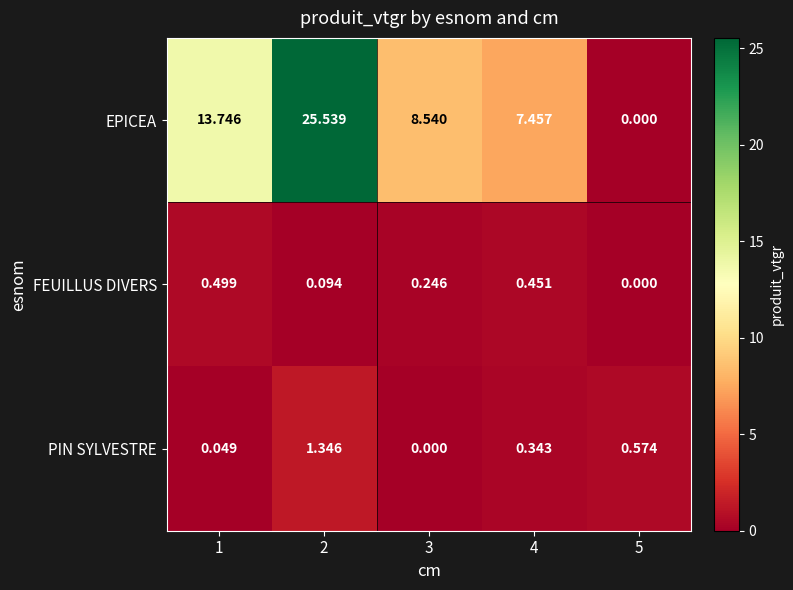

Is the value of PIN SYLVESTRE at 5 greater than the value of EPICEA at 2?

No